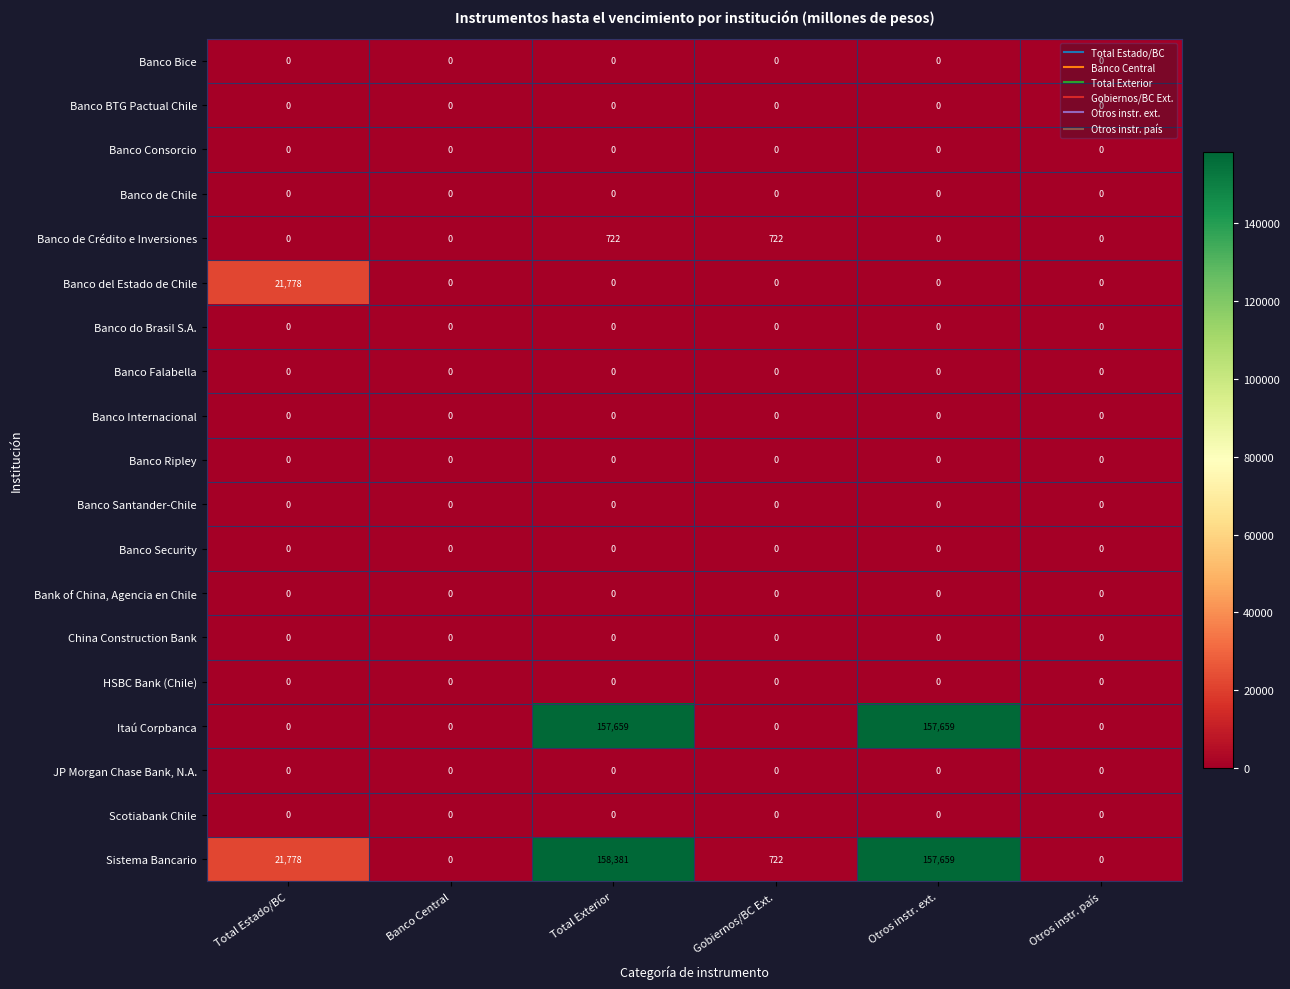

Between Total Estado/BC and Otros instr. ext., which series saw the biggest shift?

Itaú Corpbanca